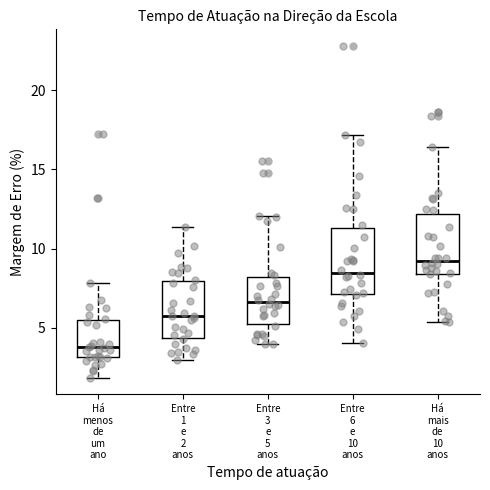

Reading left to right, read every box against the y-axis: the position of its median line, the range the box covers, and the ends of its whiskers. The values are not printed on the chart, so give them approximately, as read against the axis.

Há menos de um ano: median 4.0, box 3.0 to 5.5, whiskers 2.0 to 8.0
Entre 1 e 2 anos: median 6.0, box 4.5 to 8.0, whiskers 3.0 to 11.5
Entre 3 e 5 anos: median 6.5, box 5.5 to 8.0, whiskers 4.0 to 12.0
Entre 6 e 10 anos: median 8.5, box 7.0 to 11.5, whiskers 4.0 to 17.0
Há mais de 10 anos: median 9.0, box 8.5 to 12.0, whiskers 5.5 to 16.5